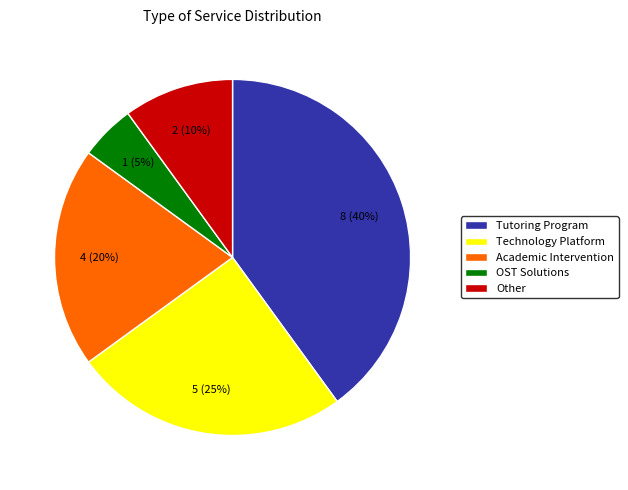

How many slices are in this pie chart?

5